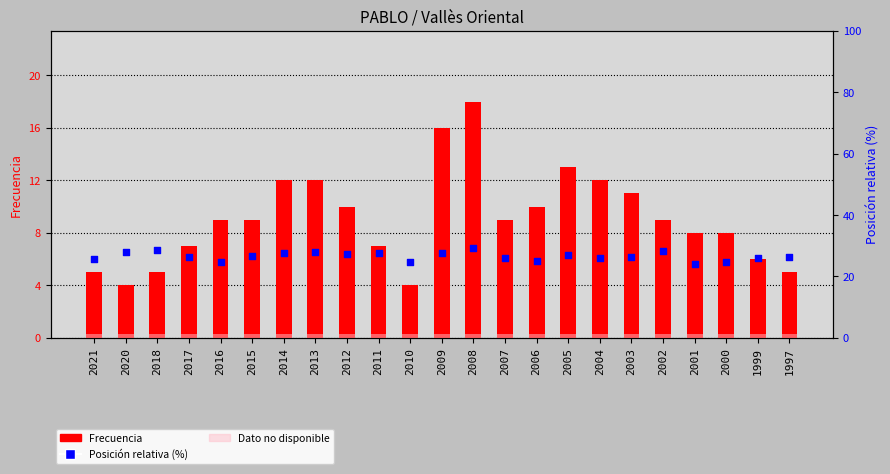

At how many categories does at least one series exceed 8?

23